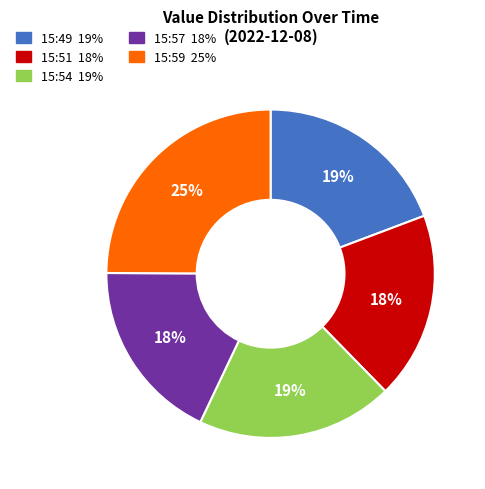

How many segments does this pie chart have?

5